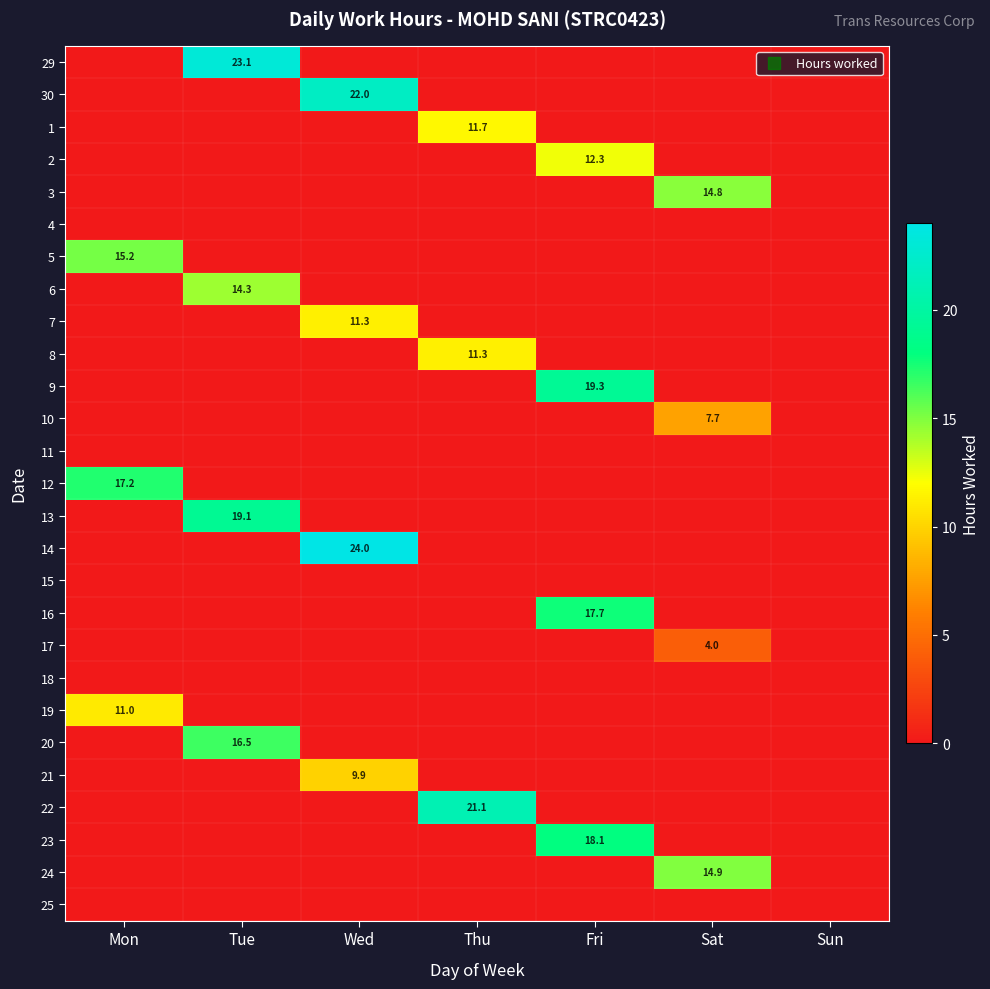

At which label is 15 closest to 0?

Mon